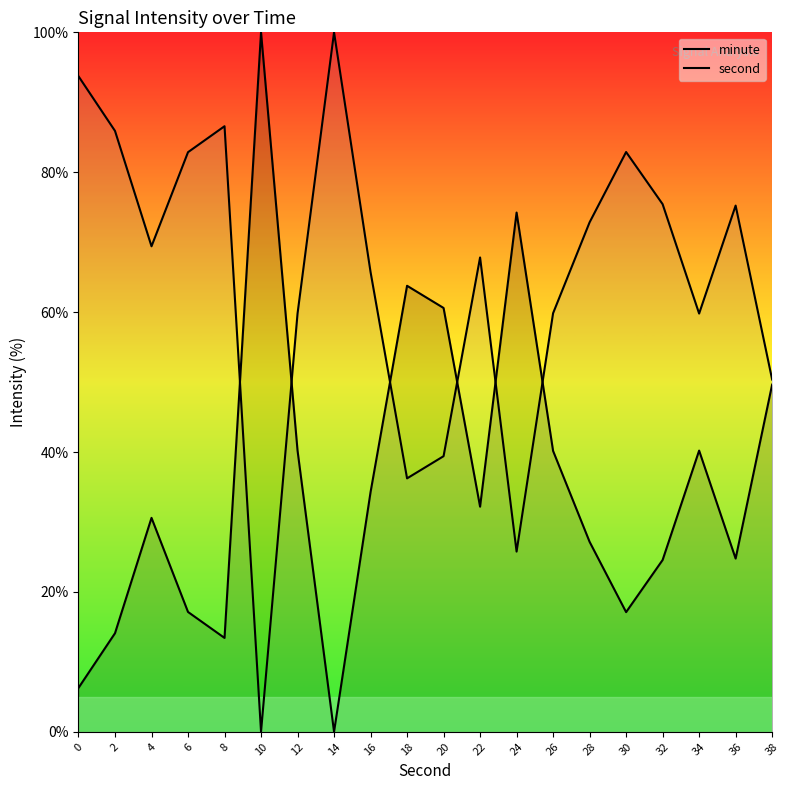

At which label does minute first exceed 32?

10